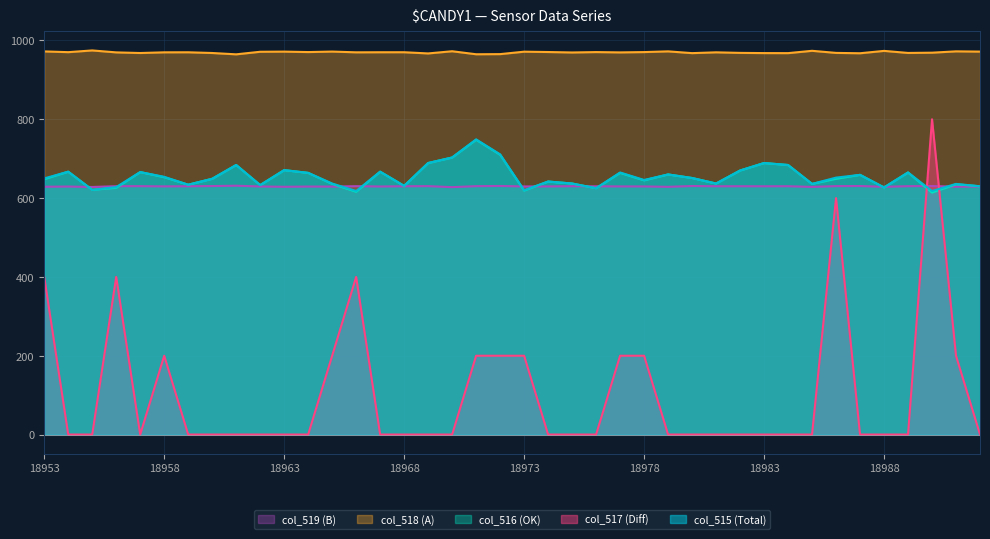

Reading left to right, transcribe all the data shown in this chart.

col_515: 650.0	667.0	621.0	628.0	666.0	654.0	634.0	649.0	684.0	633.0	671.0	664.0	637.0	618.0	667.0	631.0	689.0	703.0	749.0	711.0	620.0	642.0	637.0	625.0	665.0	646.0	660.0	651.0	637.0	670.0	689.0	684.0	636.0	652.0	659.0	627.0	665.0	618.0	636.0	630.0
col_516: 648.0	667.0	621.0	626.0	666.0	653.0	634.0	649.0	684.0	633.0	671.0	664.0	636.0	616.0	667.0	631.0	689.0	703.0	748.0	710.0	619.0	642.0	637.0	625.0	664.0	645.0	660.0	651.0	637.0	670.0	689.0	684.0	636.0	649.0	659.0	627.0	665.0	614.0	635.0	630.0
col_517: 400.0	0.0	0.0	400.0	0.0	200.0	0.0	0.0	0.0	0.0	0.0	0.0	200.0	400.0	0.0	0.0	0.0	0.0	200.0	200.0	200.0	0.0	0.0	0.0	200.0	200.0	0.0	0.0	0.0	0.0	0.0	0.0	0.0	600.0	0.0	0.0	0.0	800.0	200.0	0.0
col_518: 972.2	970.3	974.7	969.8	968.2	969.9	970.0	968.2	964.8	971.3	971.7	970.6	971.8	969.9	970.1	970.1	967.1	972.6	965.0	965.4	971.5	970.7	969.5	970.5	969.7	970.5	972.3	967.9	969.9	968.5	968.0	967.9	973.8	968.5	967.6	973.6	968.4	969.0	972.4	971.7
col_519: 628.8	629.3	628.2	630.2	630.3	629.7	630.0	630.5	631.4	629.5	628.7	629.3	629.2	630.3	629.4	630.0	630.3	627.8	630.3	630.7	629.6	629.6	630.1	629.9	629.6	629.6	628.6	630.6	630.0	630.0	630.0	630.1	628.4	630.4	630.6	628.6	630.2	630.7	629.0	629.3